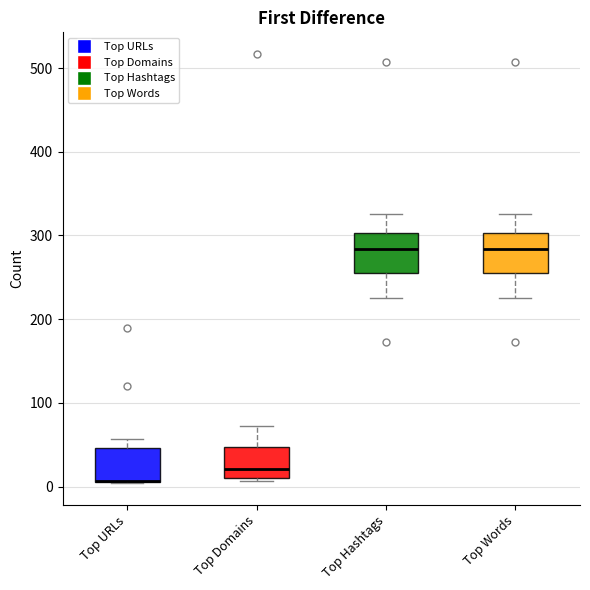

Reading left to right, transcribe this box plot: for each box, give where its median line is, the range the box spans, and where its two whiskers end, as read against the y-axis. The values are not printed on the chart, so give them approximately, as read against the axis.

Top URLs: median 10 (drawn on the box's lower edge), box 10 to 50, whiskers 0 to 60
Top Domains: median 20, box 10 to 50, whiskers 10 (just below the box's lower edge) to 70
Top Hashtags: median 280, box 260 to 300, whiskers 230 to 330
Top Words: median 280, box 260 to 300, whiskers 230 to 330